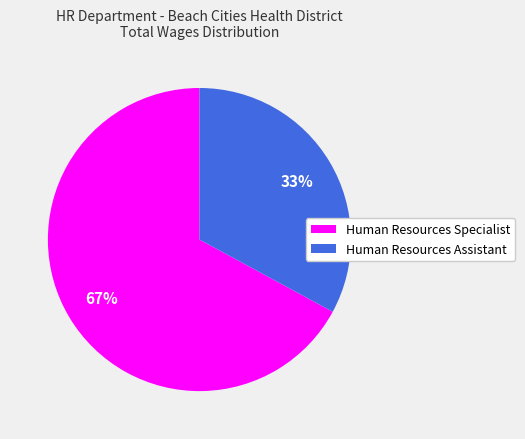

Combined, do Human Resources Assistant and Human Resources Specialist account for over 50%?

Yes